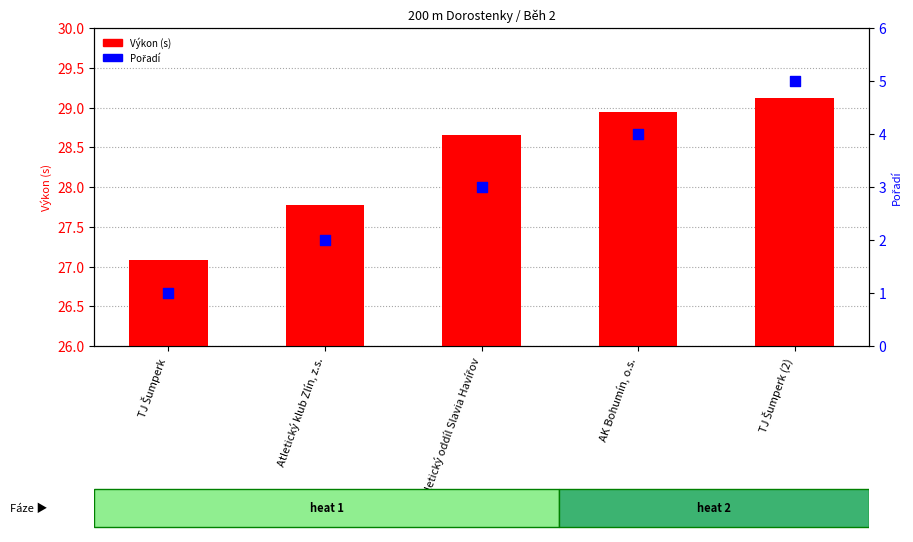

Which series has the largest Y range (max minus min)?

Pořadí